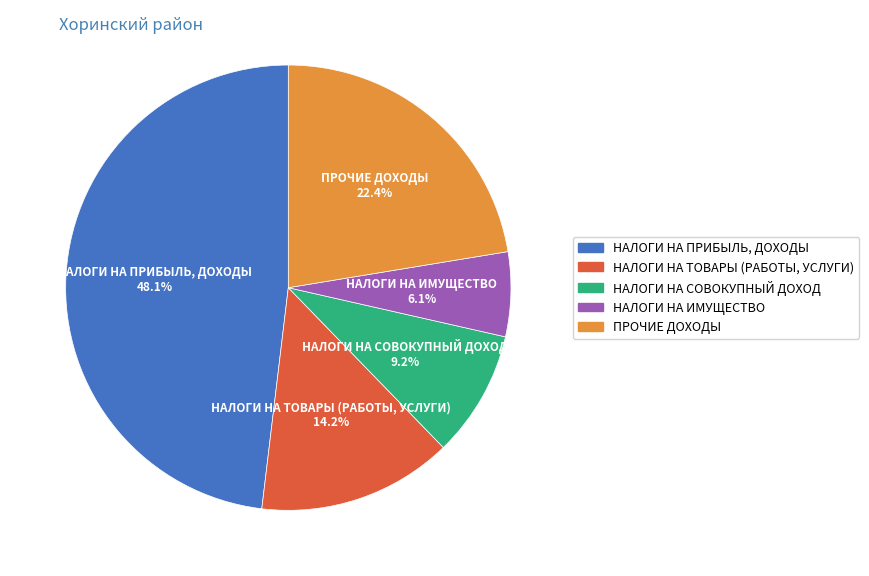

Which has a higher value, НАЛОГИ НА ПРИБЫЛЬ, ДОХОДЫ or НАЛОГИ НА СОВОКУПНЫЙ ДОХОД?

НАЛОГИ НА ПРИБЫЛЬ, ДОХОДЫ